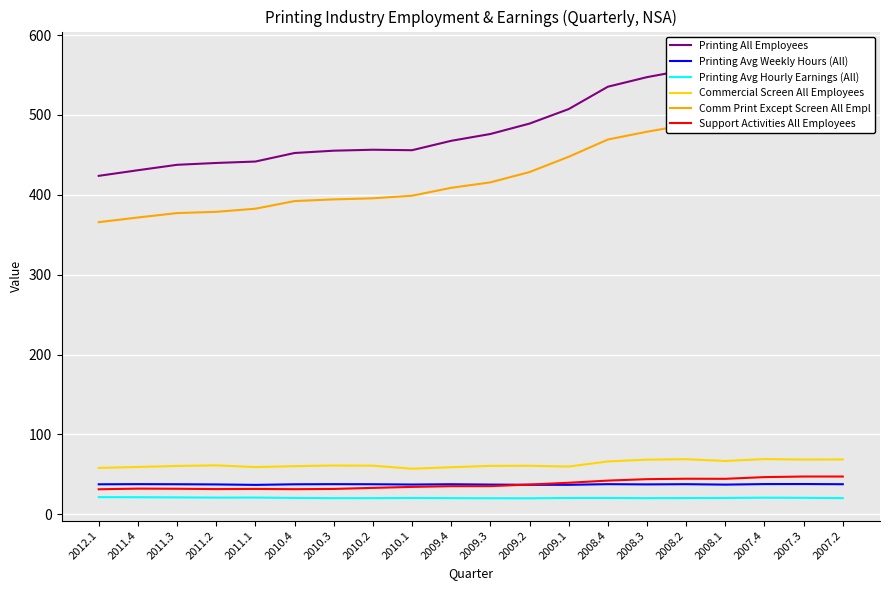

Which series has the widest spread of values?

Printing All Employees